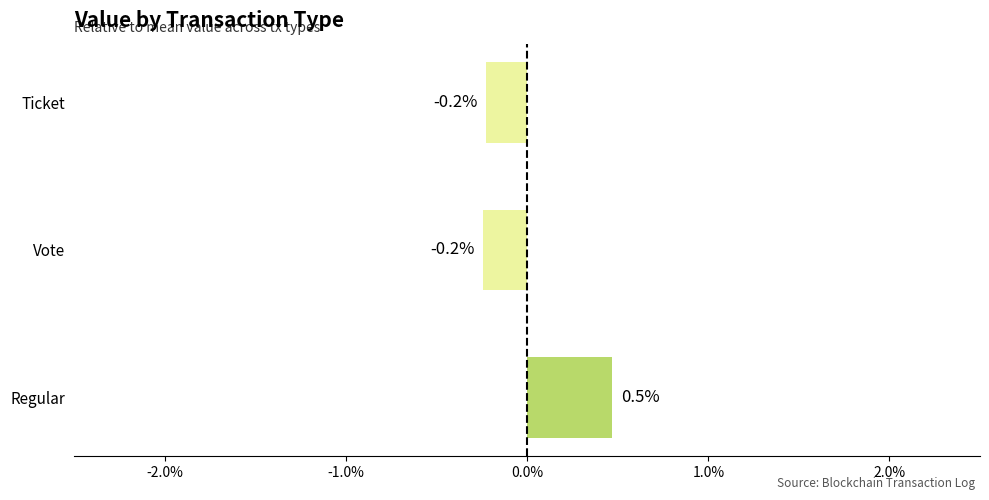

Between Ticket and Regular, which is larger?

Regular